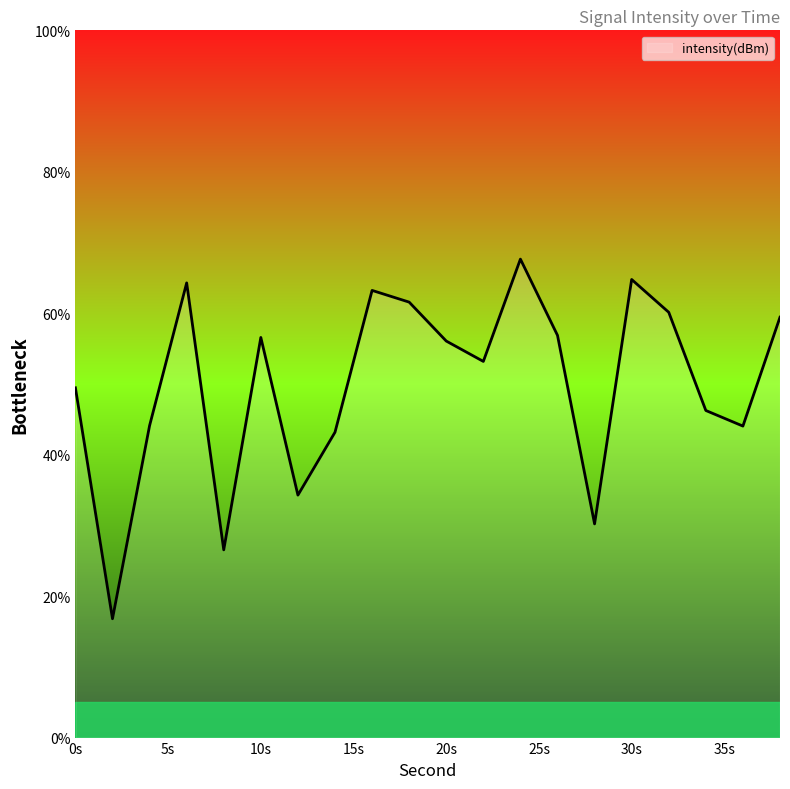

What is the smallest value displayed?

16.8